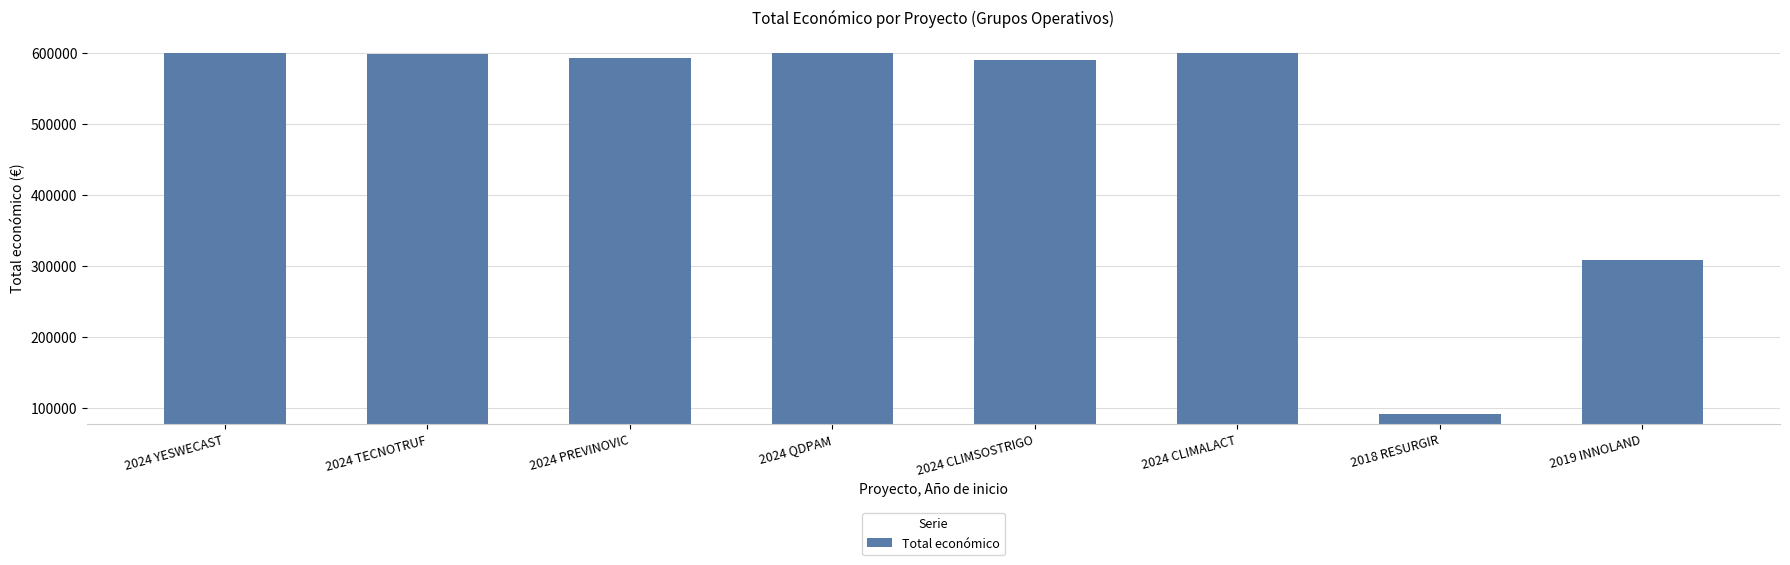

What position from the right is 2024 CLIMSOSTRIGO?

4